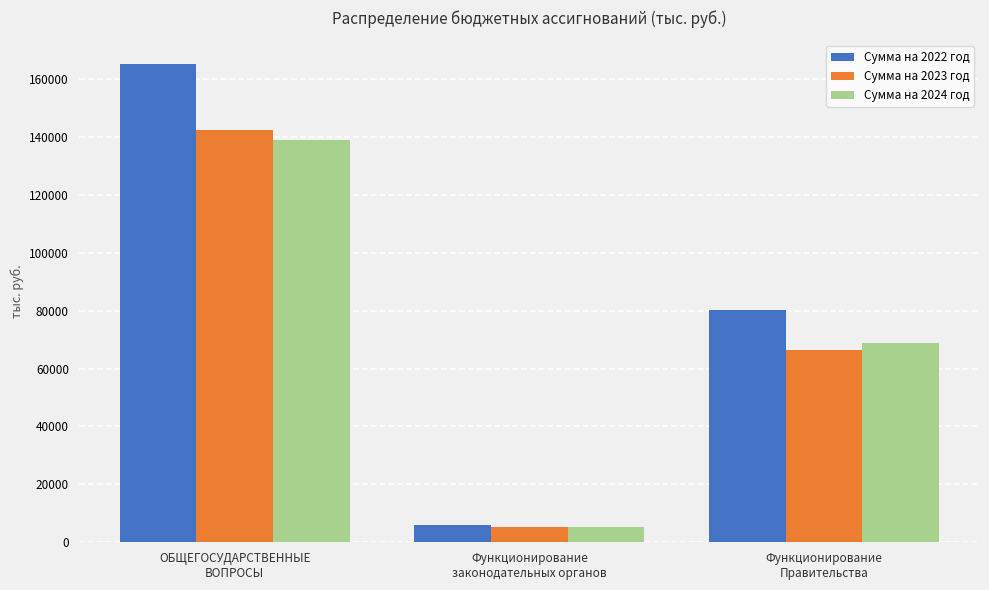

How many distinct data groups are displayed?

3